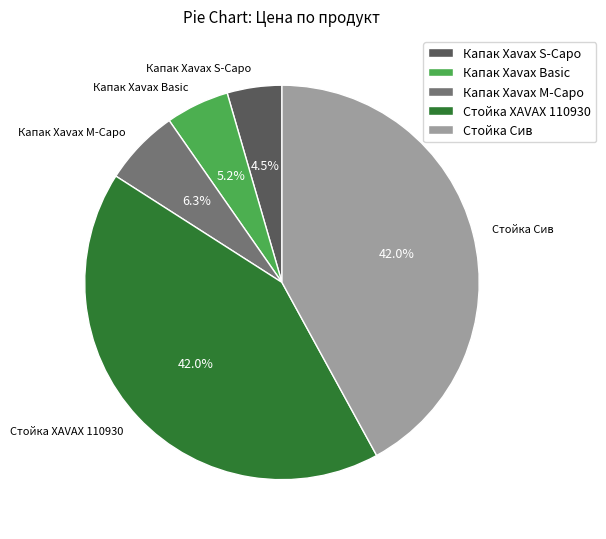

Between Стойка XAVAX 110930 and Капак Xavax M-Capo, which is larger?

Стойка XAVAX 110930